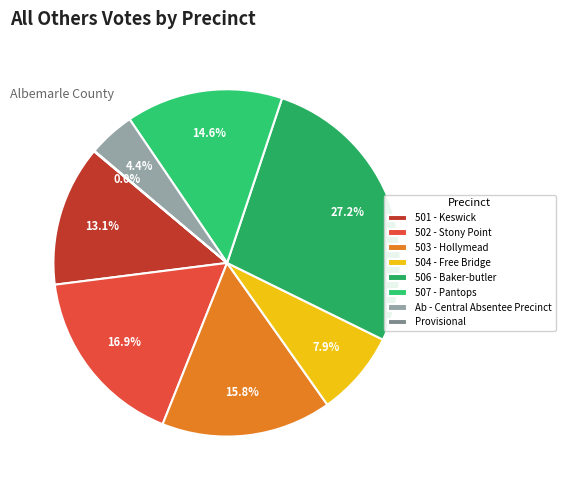

Which slice is the smallest?

Provisional